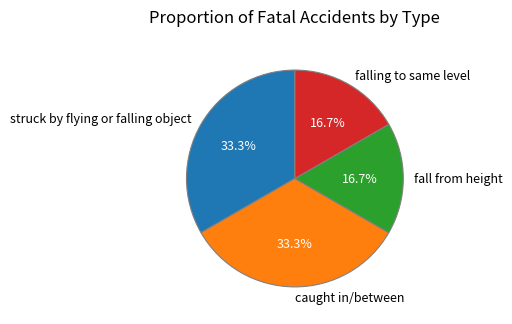

How much of the chart is everything except fall from height?

83.3%